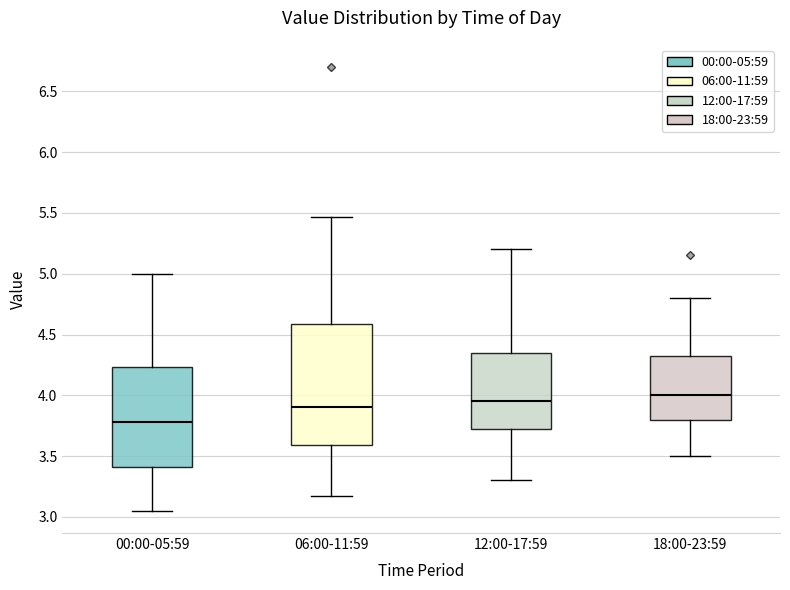

Which box's median line is the lowest?

00:00-05:59